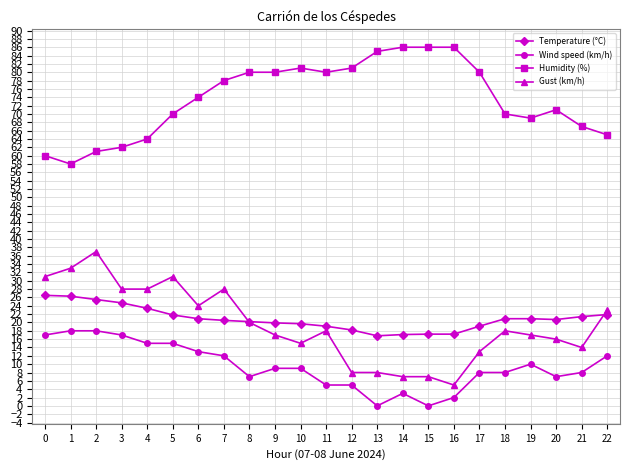

The value of Gust (km/h) at 11 is 26.8. True or false?

False